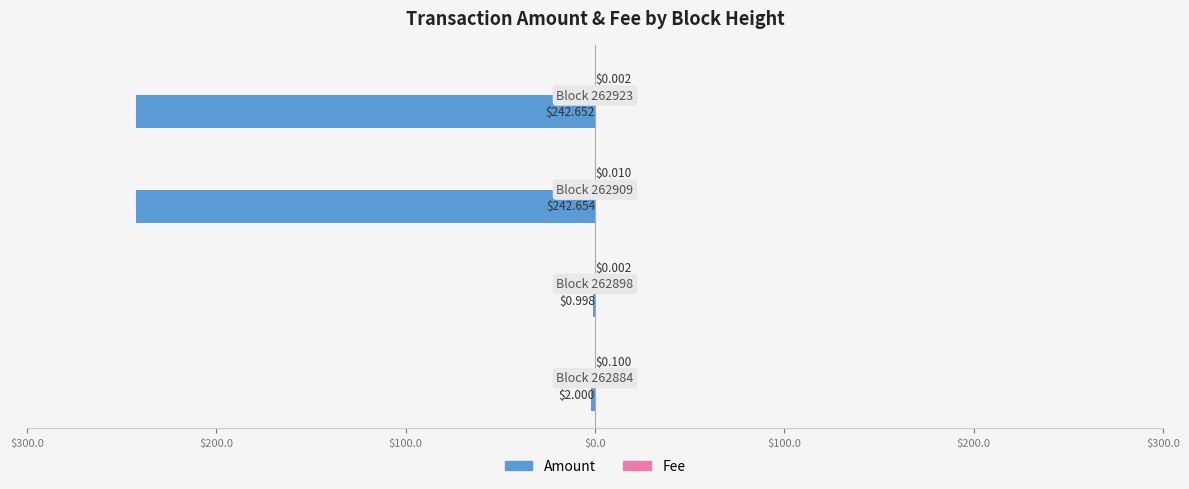

How many values in the Amount series are below -2?

2